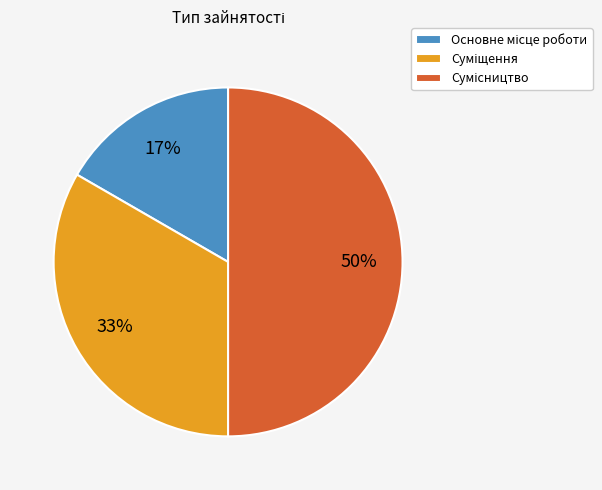

To the nearest percent, what is the difference between the largest and smallest slice percentages?

33%